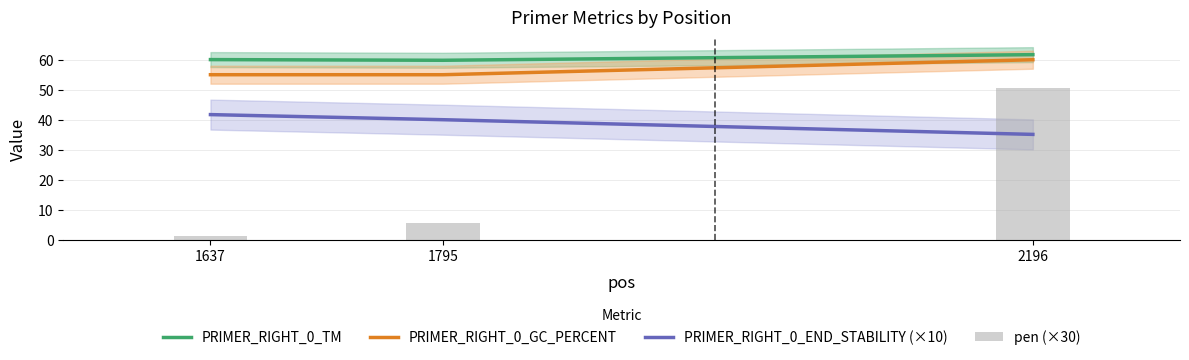

What is the difference between the pen (×30) values at 2196 and 1637?

49.4